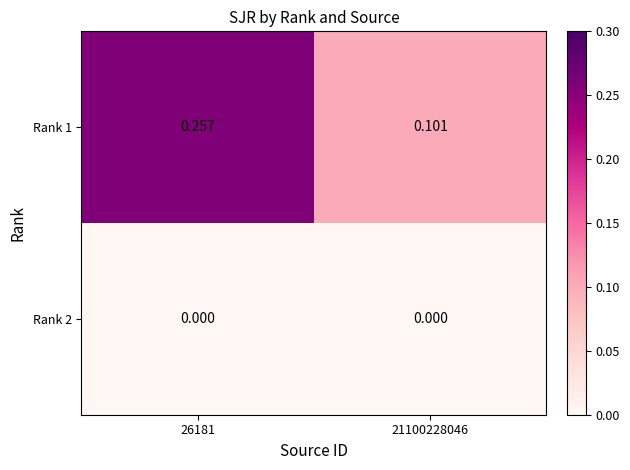

Is the value of Rank 1 at 21100228046 greater than the value of Rank 2 at 21100228046?

Yes